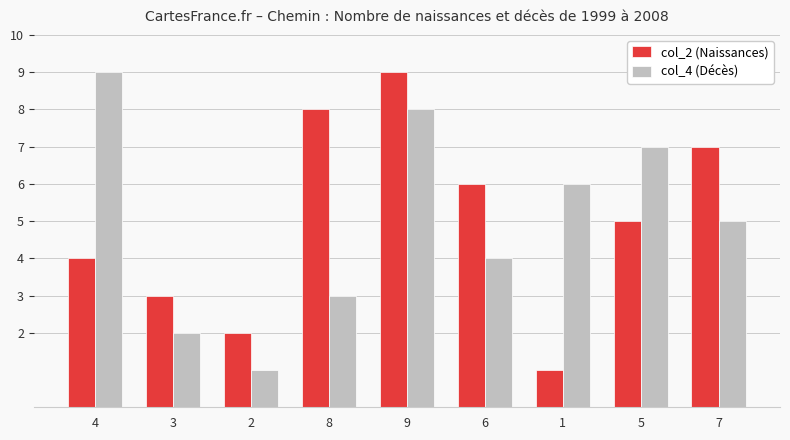

At which label does col_4 (Décès) first exceed 5?

4